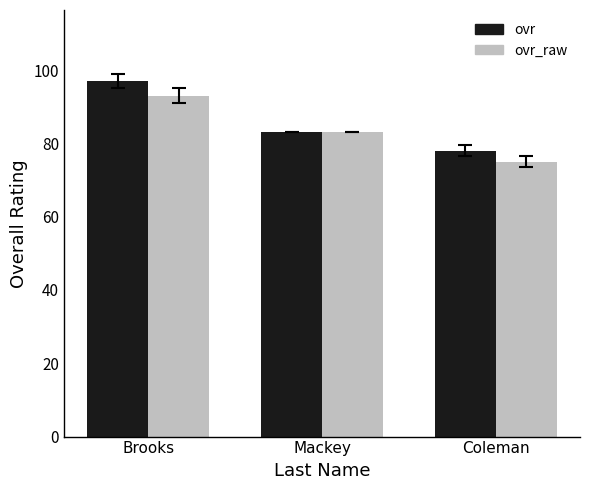

What position from the right is Mackey?

2